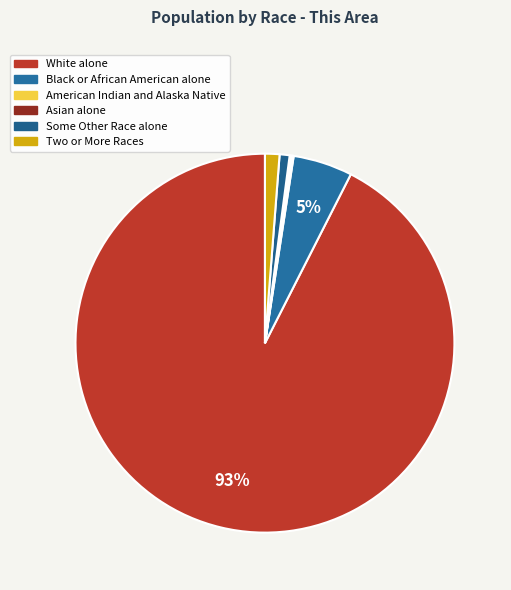

How many segments does this pie chart have?

6